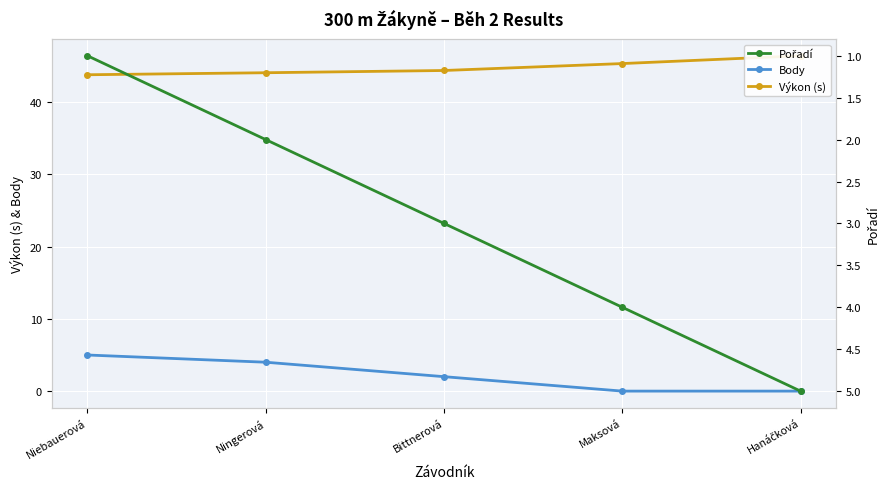

What is the label of the 1st point from the right?

Hanáčková